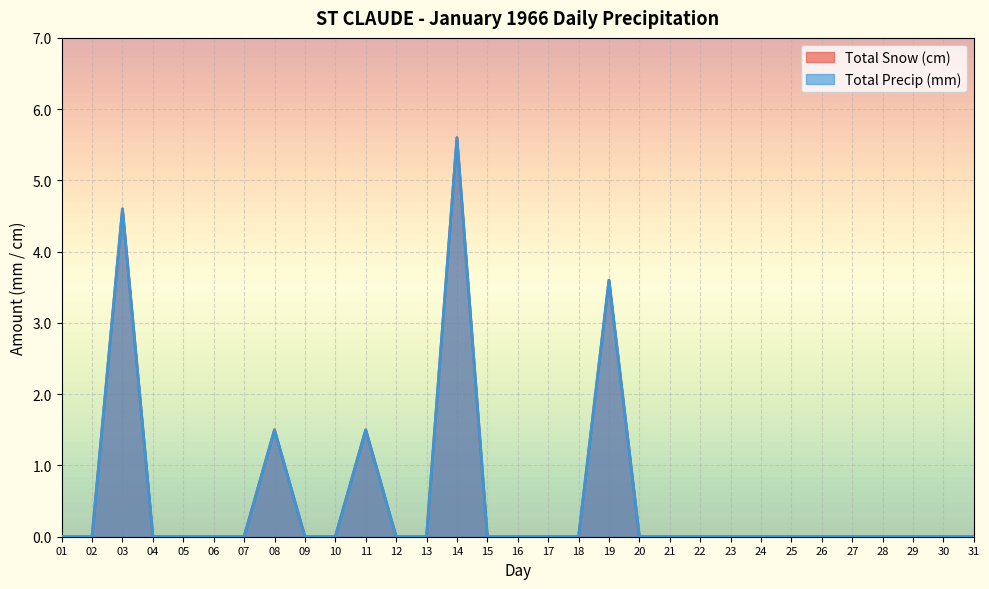

True or false: Total Snow (cm) and Total Precip (mm) intersect in this chart.

False